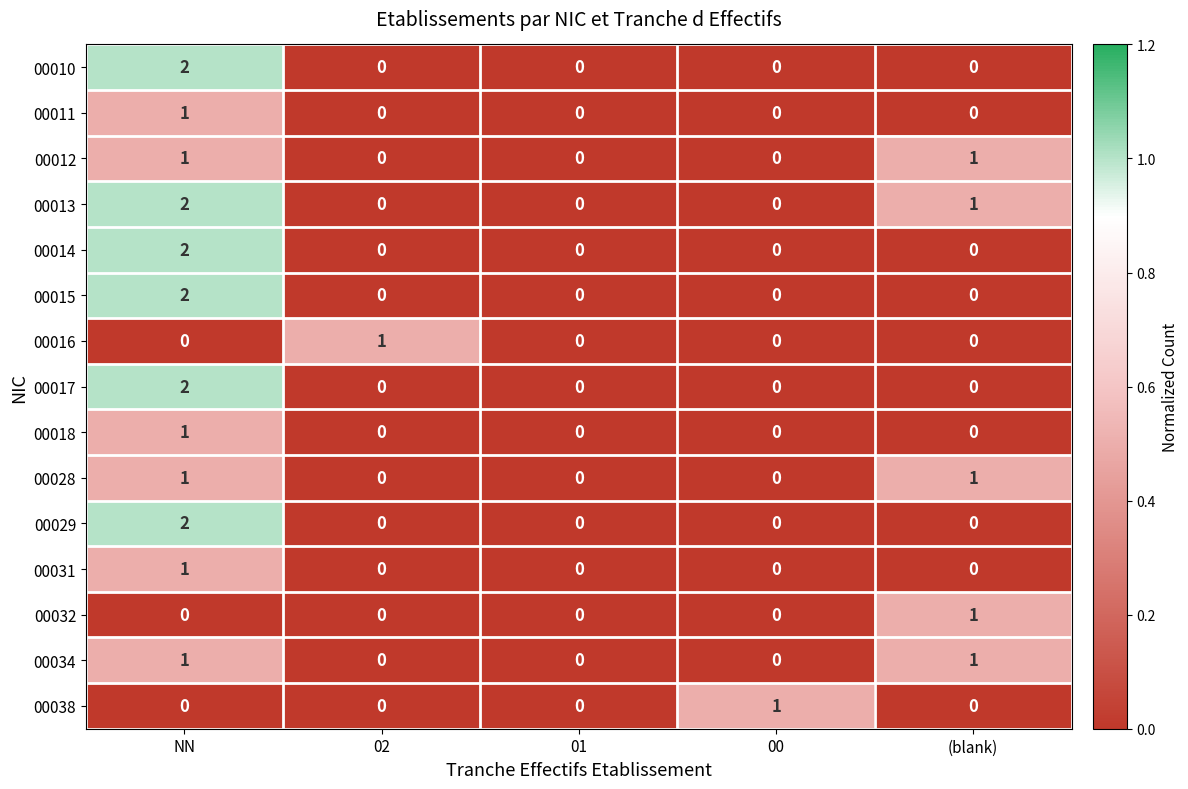

How many data points does each series have?

5